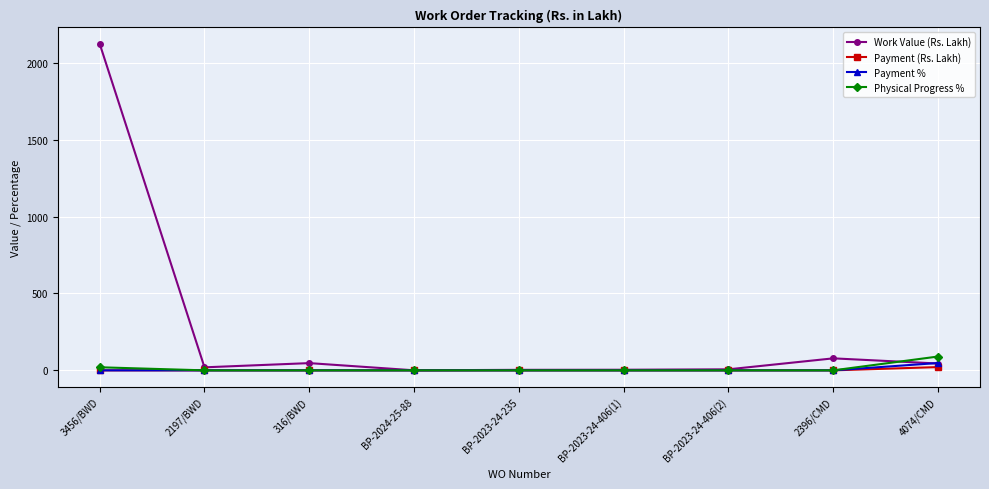

What is the label of the 4th point from the left?

BP-2024-25-88